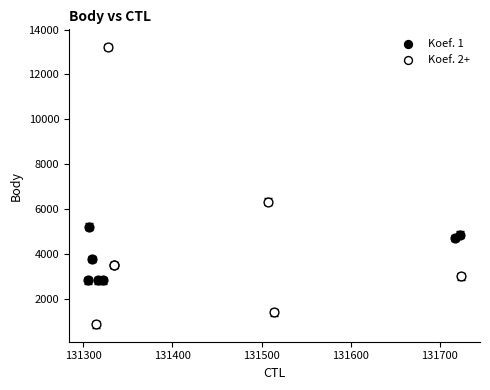

Which series has the largest Y range (max minus min)?

Koef. 2+